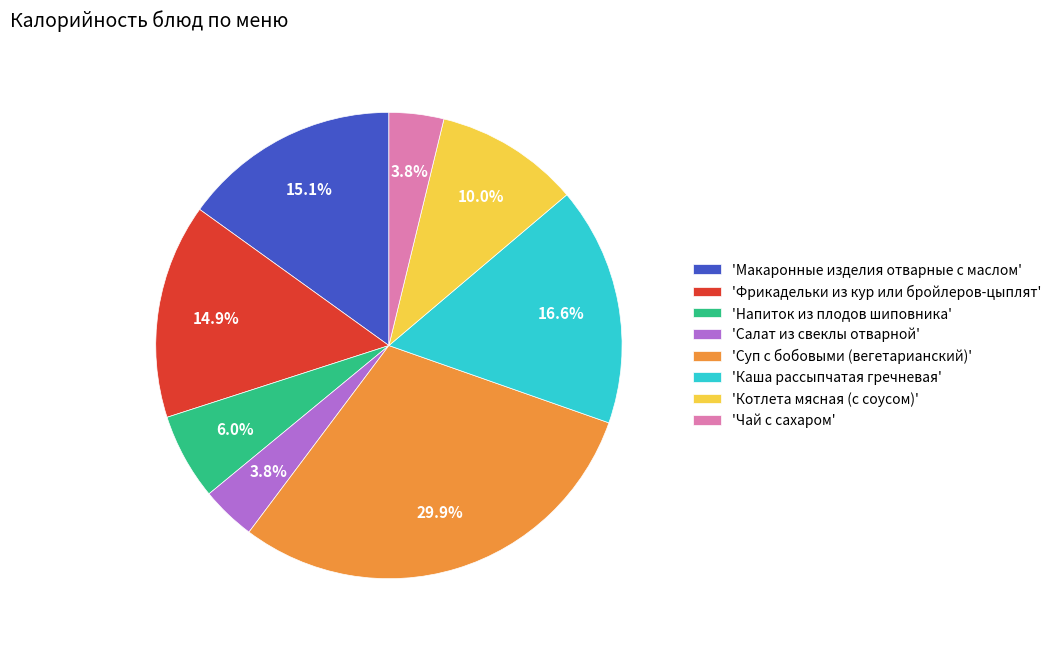

Approximately how many times larger is the value at 'Макаронные изделия отварные с маслом' compared to 'Фрикадельки из кур или бройлеров-цыплят'?

1.0